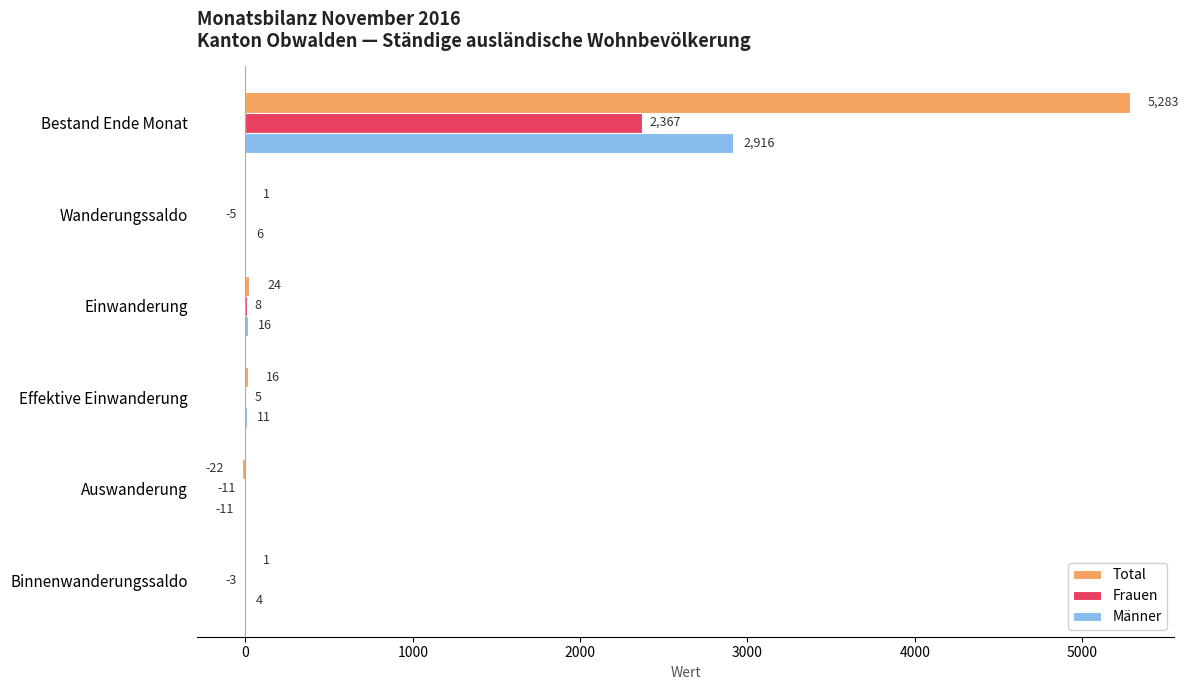

Is it true that Frauen equals -3 at Binnenwanderungssaldo?

True